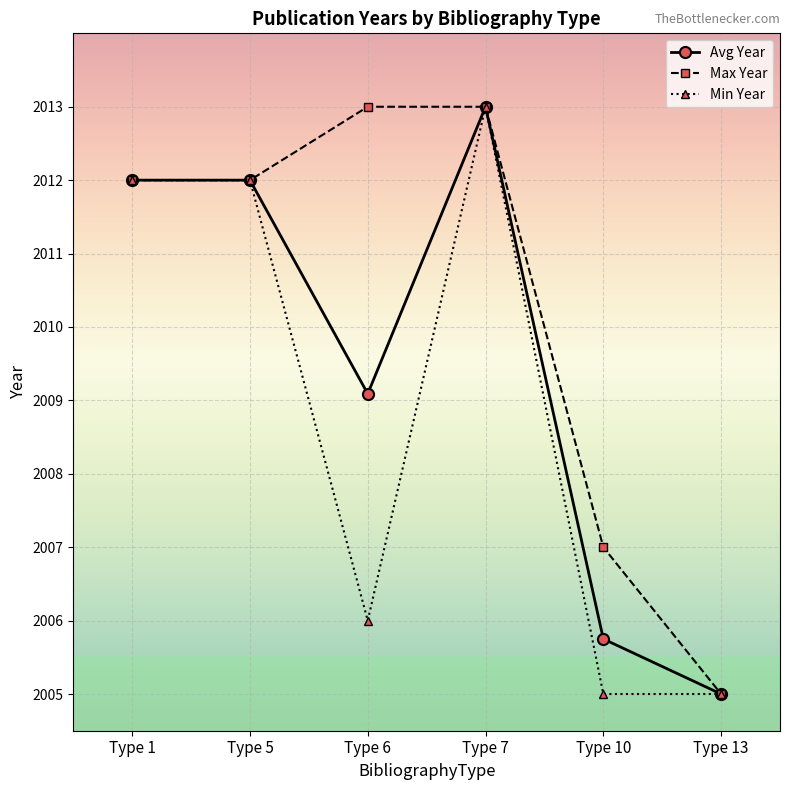

What is the difference between the highest and lowest values at Type 10?

2.0